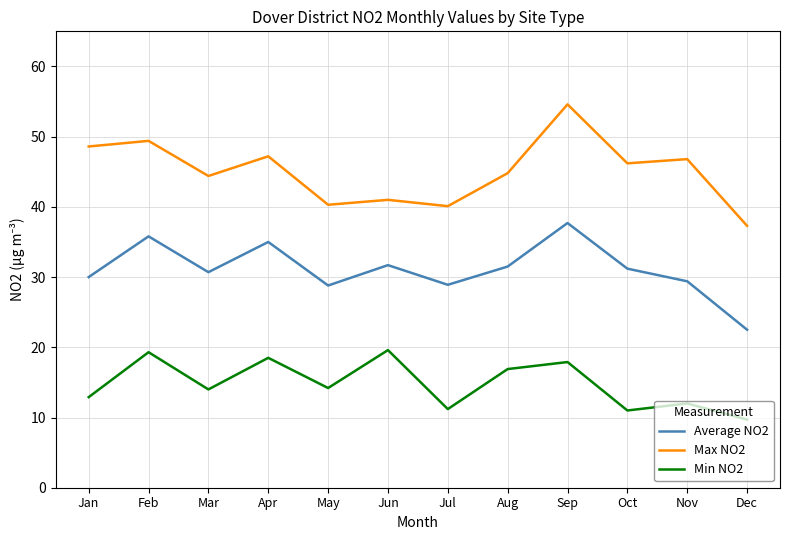

What are all the series names shown in the legend?

Average NO2, Max NO2, Min NO2